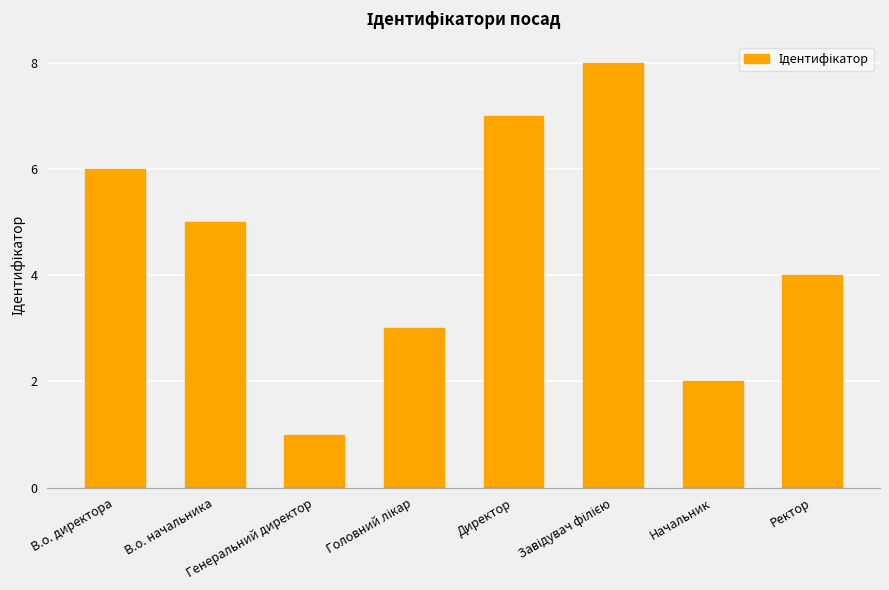

What is the sum of all values?

36